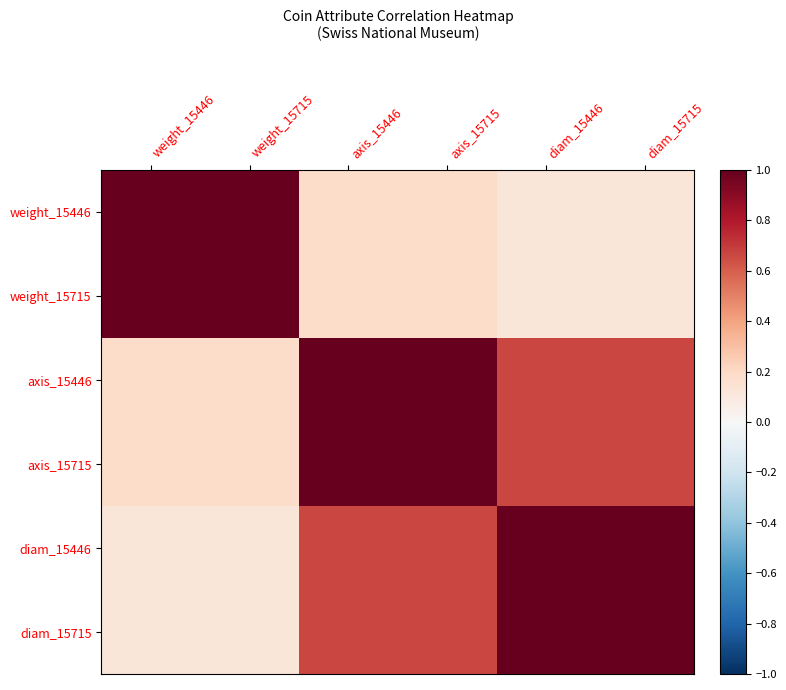

What is the maximum value shown in the chart?

1.0